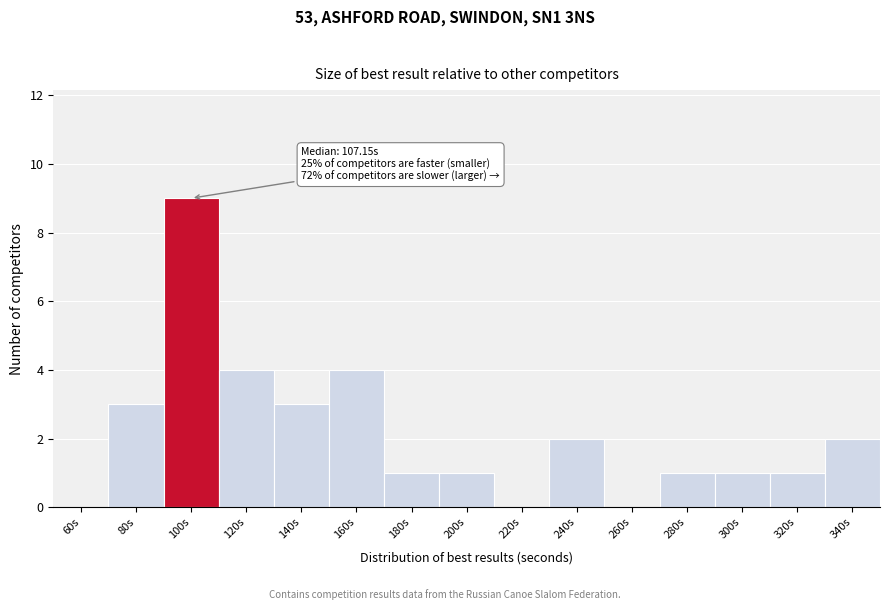

Reading right to left, extract all data points from this chart.

340s=2	320s=1	300s=1	280s=1	260s=0	240s=2	220s=0	200s=1	180s=1	160s=4	140s=3	120s=4	100s=9	80s=3	60s=0